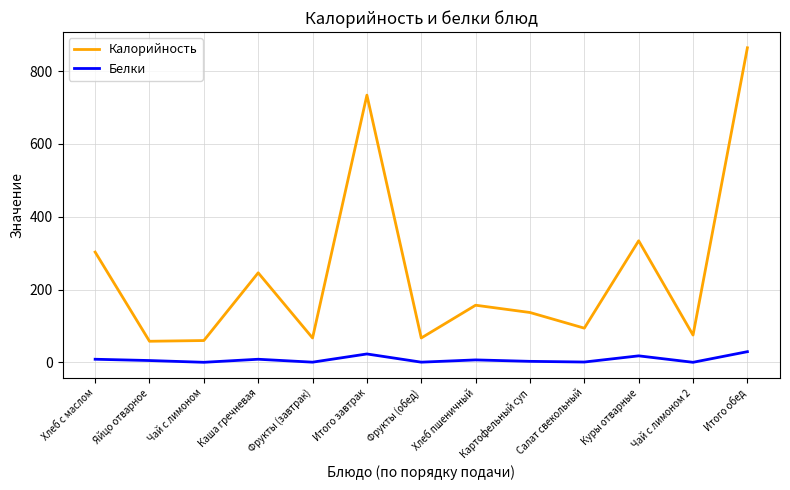

What is the spread (max minus min) of values at Салат свекольный?

93.0